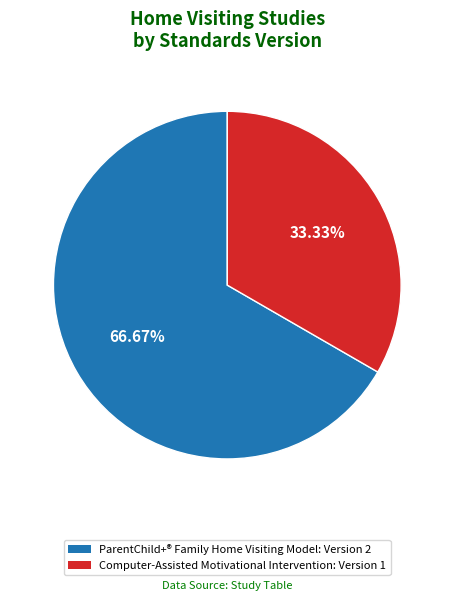

Does any single category account for the majority?

Yes